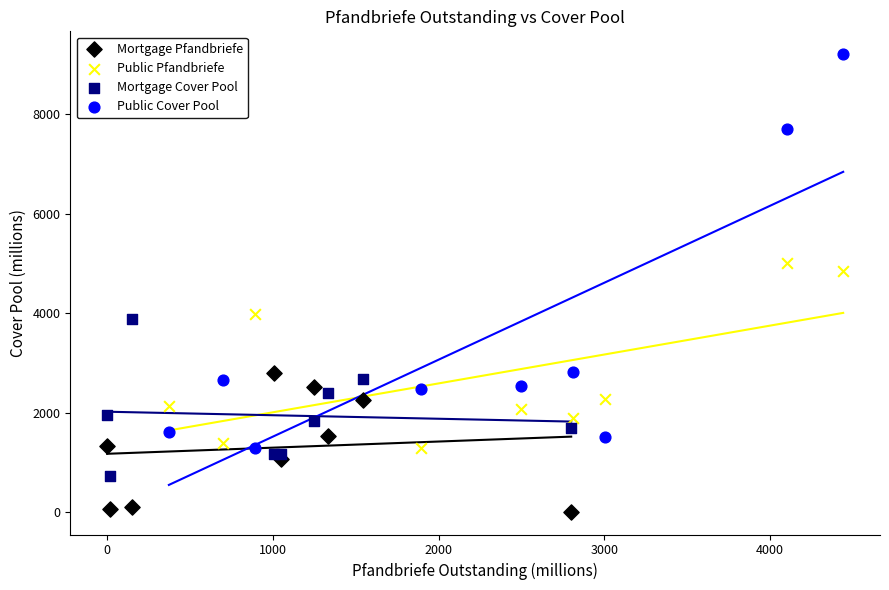

Which series has the largest Y range (max minus min)?

Public Cover Pool